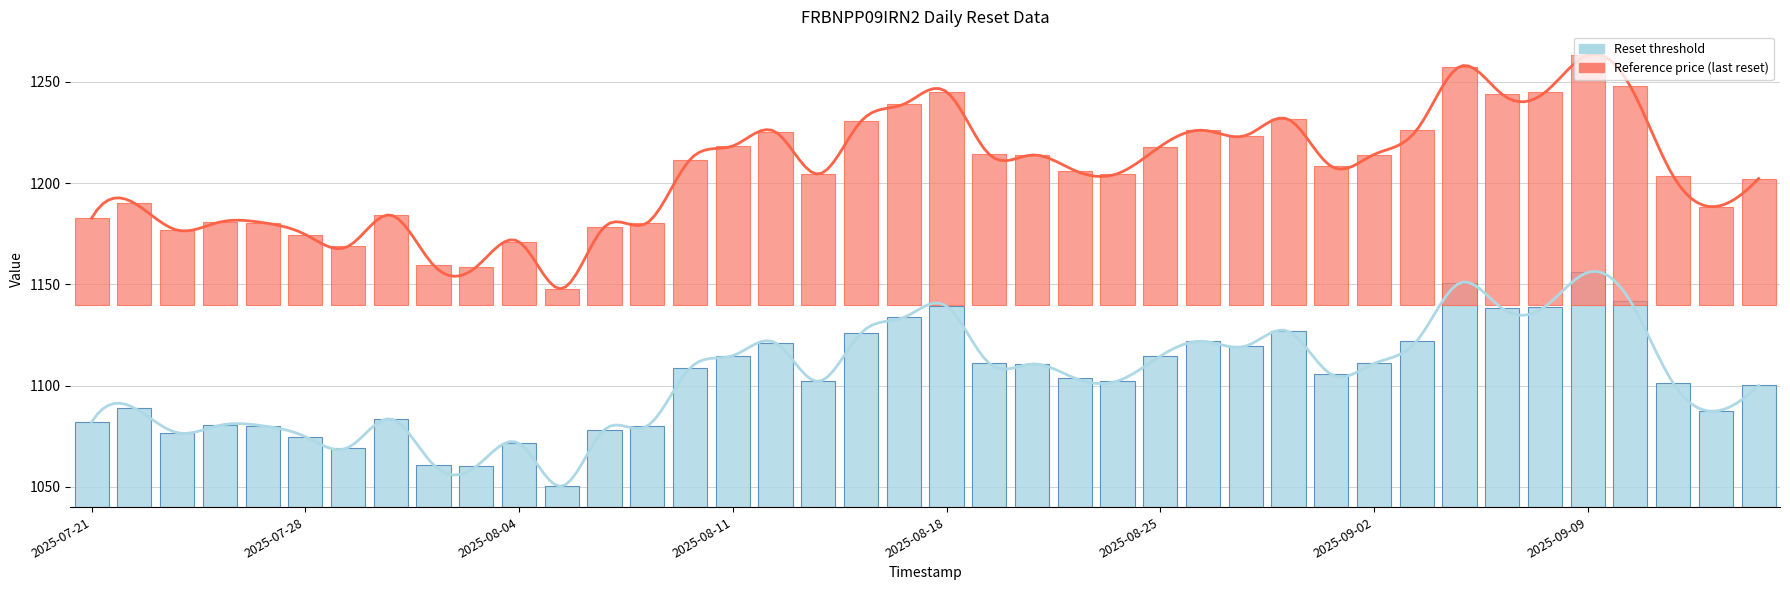

Rank the series by their maximum value, from highest to lowest.

Reference price (last reset), Reset threshold